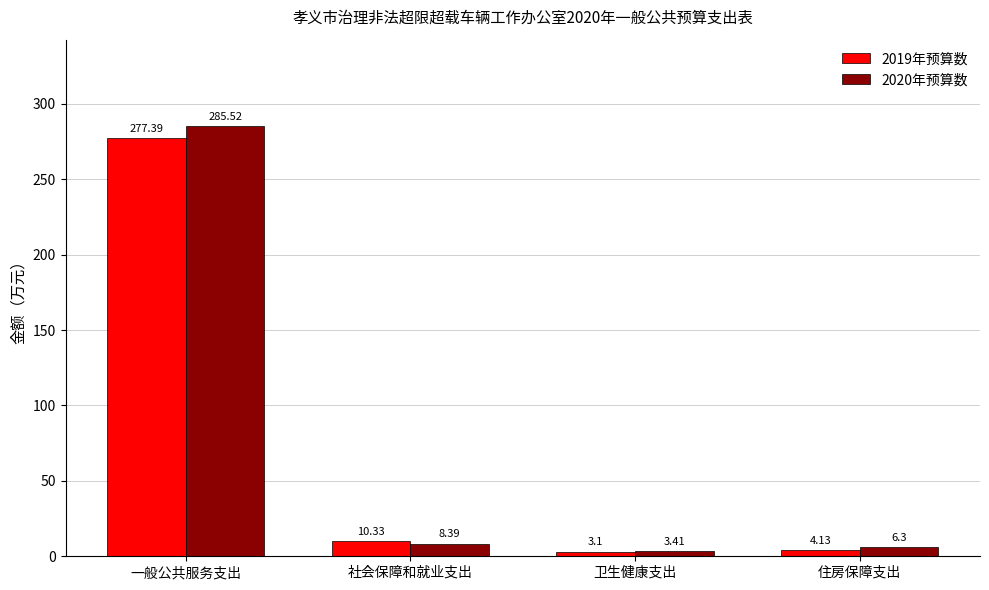

Which series has the largest total across all categories?

2020年预算数